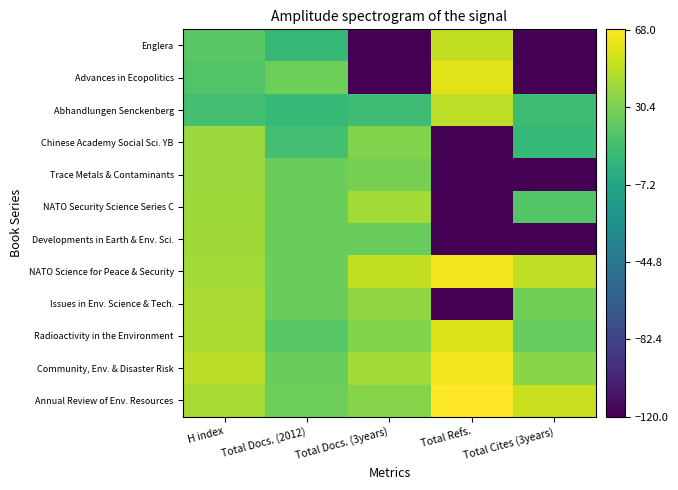

Rank the series at Total Docs. (2012) from lowest to highest value.

Abhandlungen Senckenberg, Englera, Chinese Academy Social Sci. YB, Radioactivity in the Environment, Community, Env. & Disaster Risk, NATO Science for Peace & Security, Trace Metals & Contaminants, Issues in Env. Science & Tech., Developments in Earth & Env. Sci., NATO Security Science Series C, Annual Review of Env. Resources, Advances in Ecopolitics